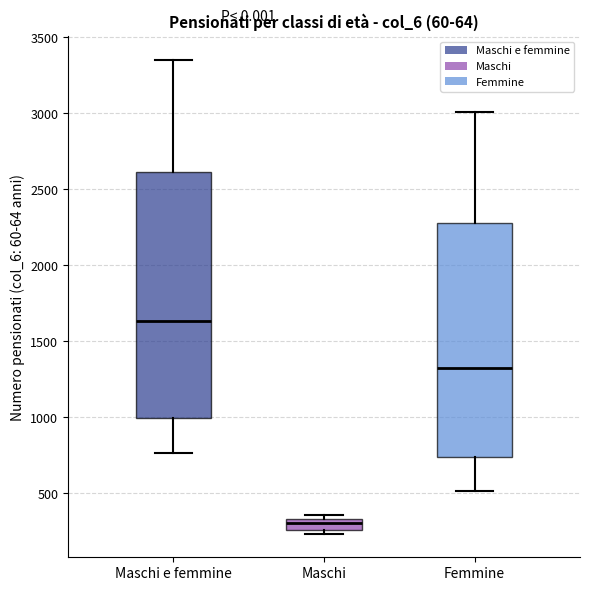

Where does the upper whisker of the box for Maschi e femmine end on the y-axis? The values are not printed on the chart, so give them approximately, as read against the axis.

3350